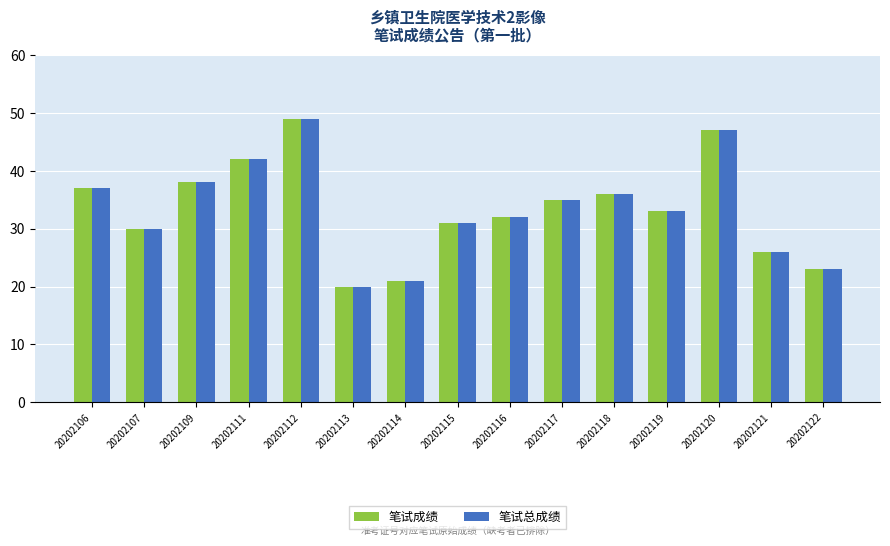

Count the number of categories in the chart.

15